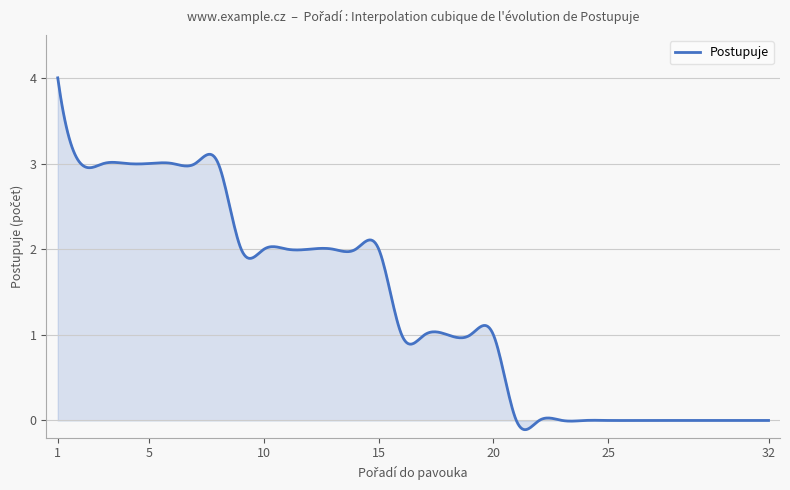

What is the greatest value displayed?

4.0